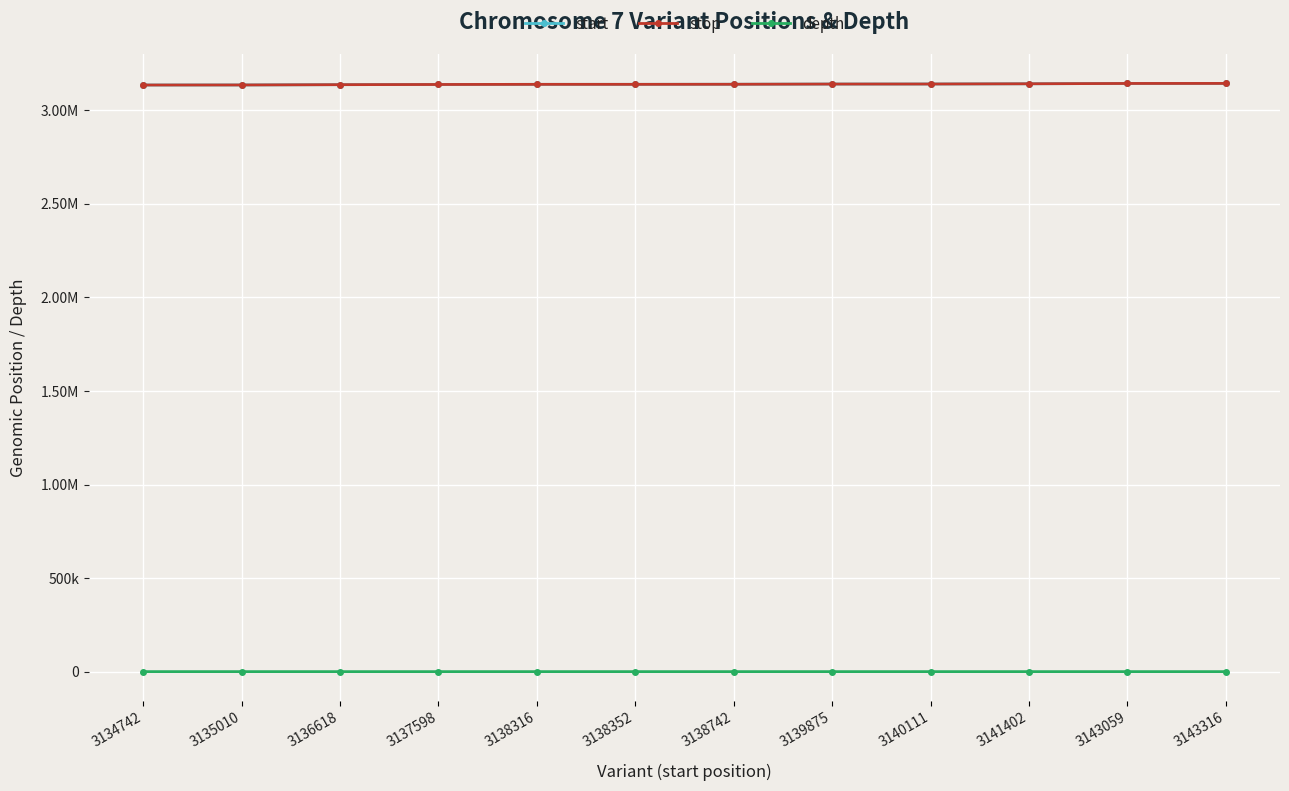

What is the average value of the start series?

3138928